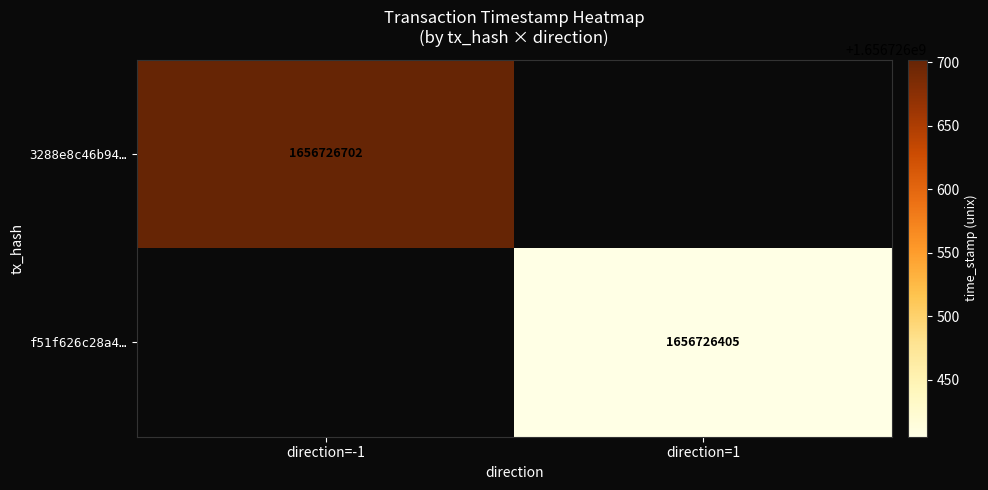

Reading left to right, what are all the values shown in this chart?

3288e8c46b9447a530ec17925b1bd243d5d2fb3: -1	1656726702
f51f626c28a4653e95a2ad4c0126002a32e16ea: 1	1656726405